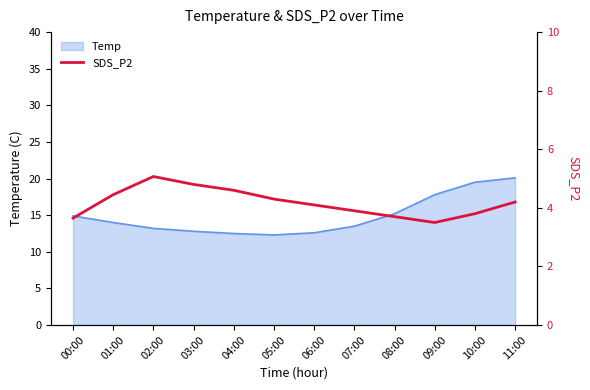

What is the minimum value for Temp?

12.3